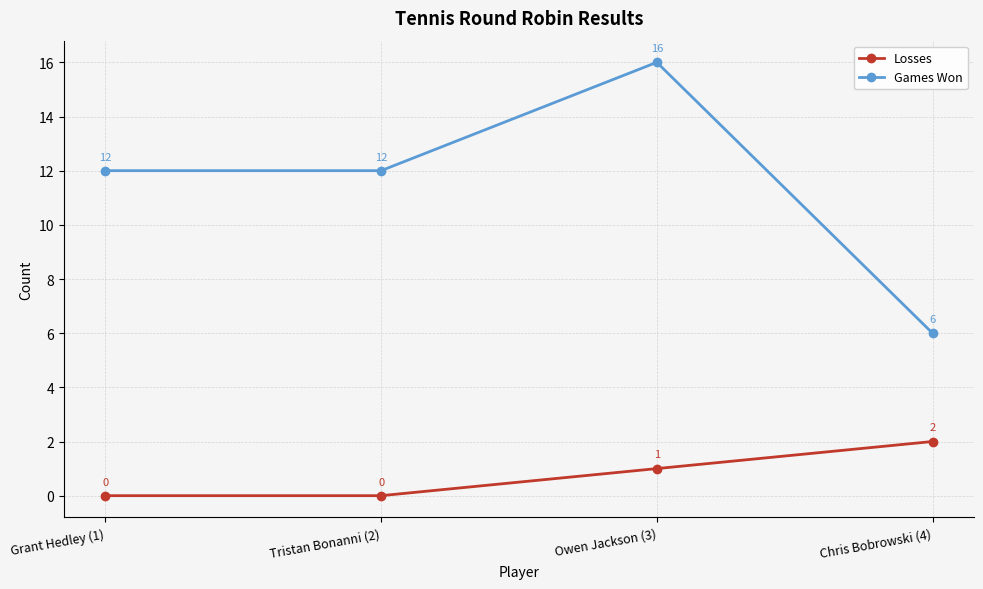

What is the difference between the highest and lowest values at Chris Bobrowski (4)?

4